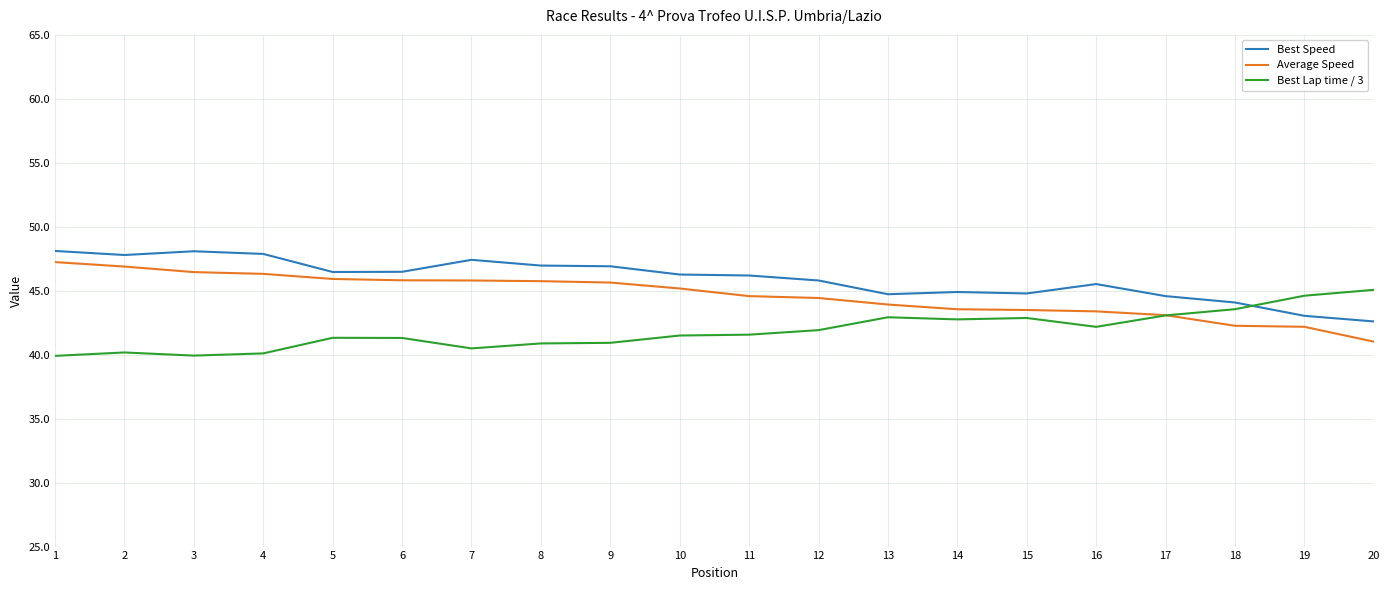

How many distinct data groups are displayed?

3